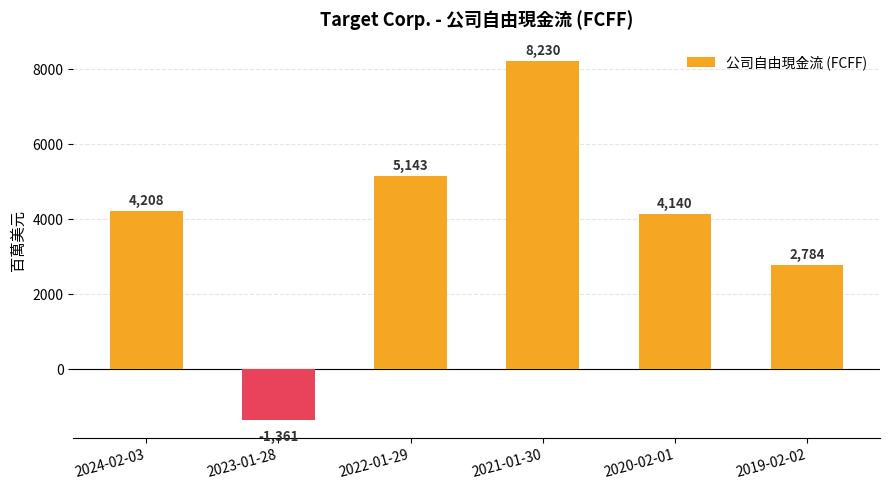

Reading right to left, list all the values displayed in this chart.

2784	4140	8230	5143	-1361	4208